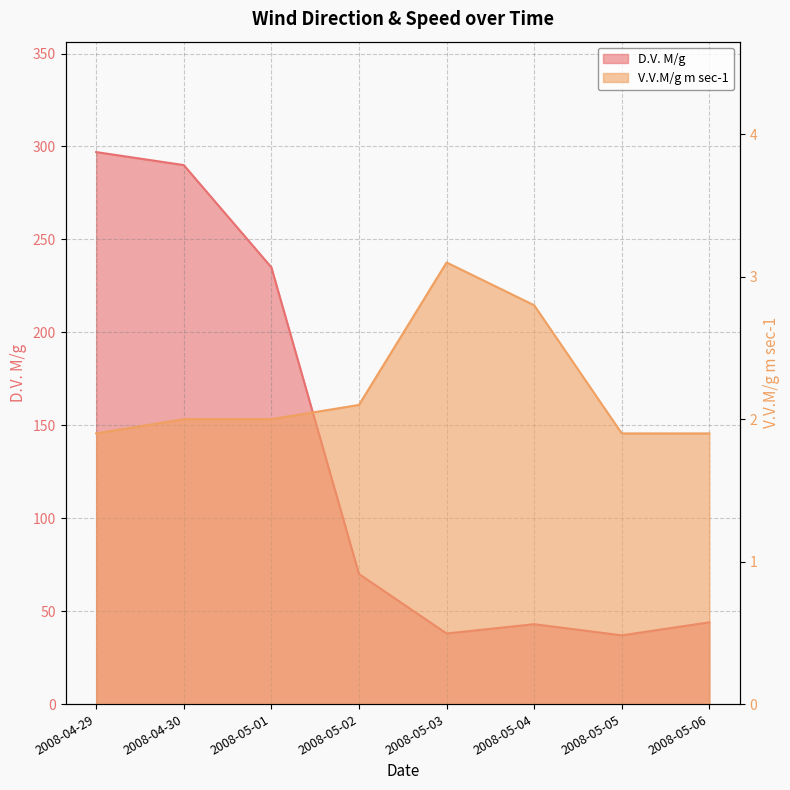

What position from the left is 2008-05-06?

8